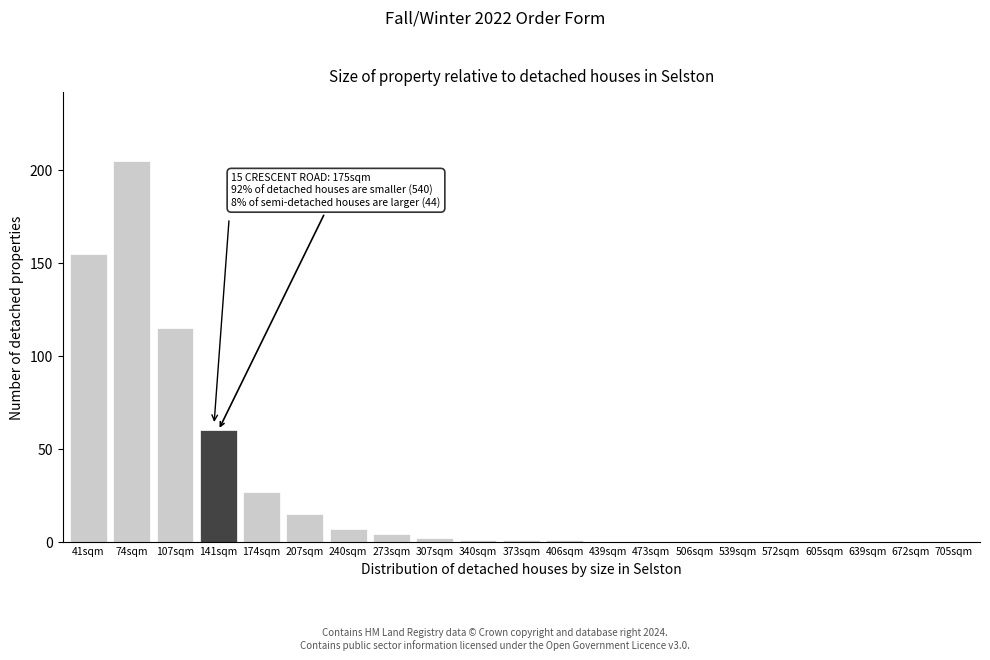

Reading left to right, list all the values displayed in this chart.

41sqm=155	74sqm=205	107sqm=115	141sqm=60	174sqm=27	207sqm=15	240sqm=7	273sqm=4	307sqm=2	340sqm=1	373sqm=1	406sqm=1	439sqm=0	473sqm=0	506sqm=0	539sqm=0	572sqm=0	605sqm=0	639sqm=0	672sqm=0	705sqm=0